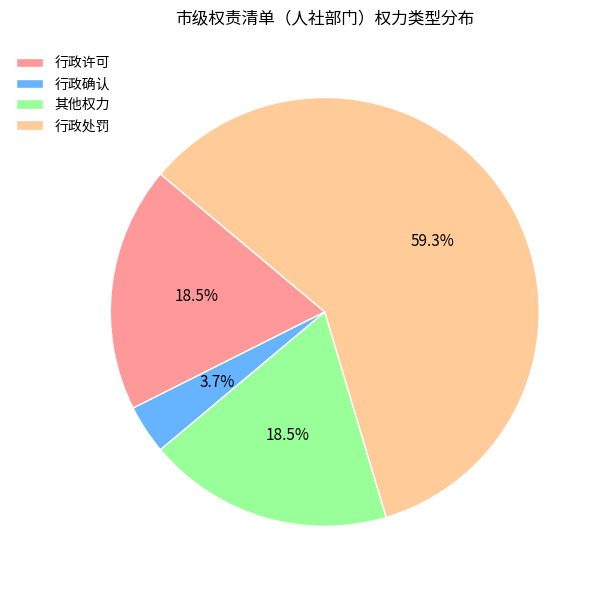

What percentage is the 行政处罚 slice, to the nearest percent?

59%